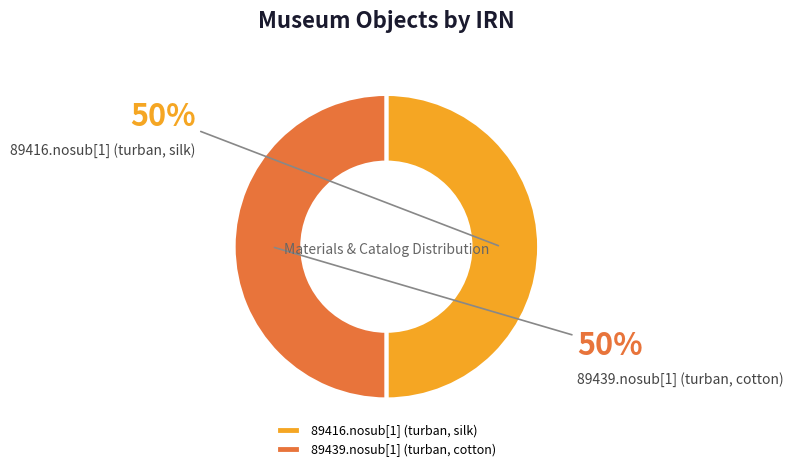

How many segments does this pie chart have?

2